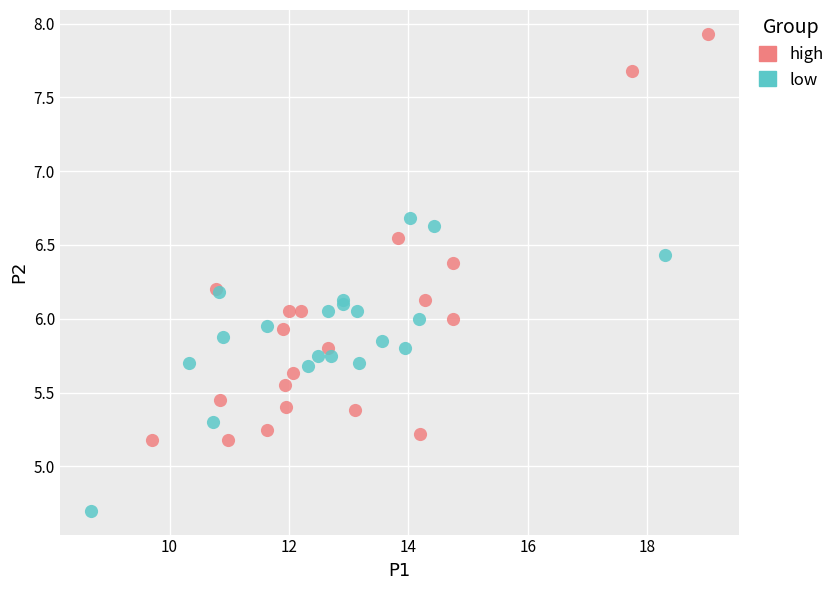

Which series reaches the minimum Y coordinate?

low